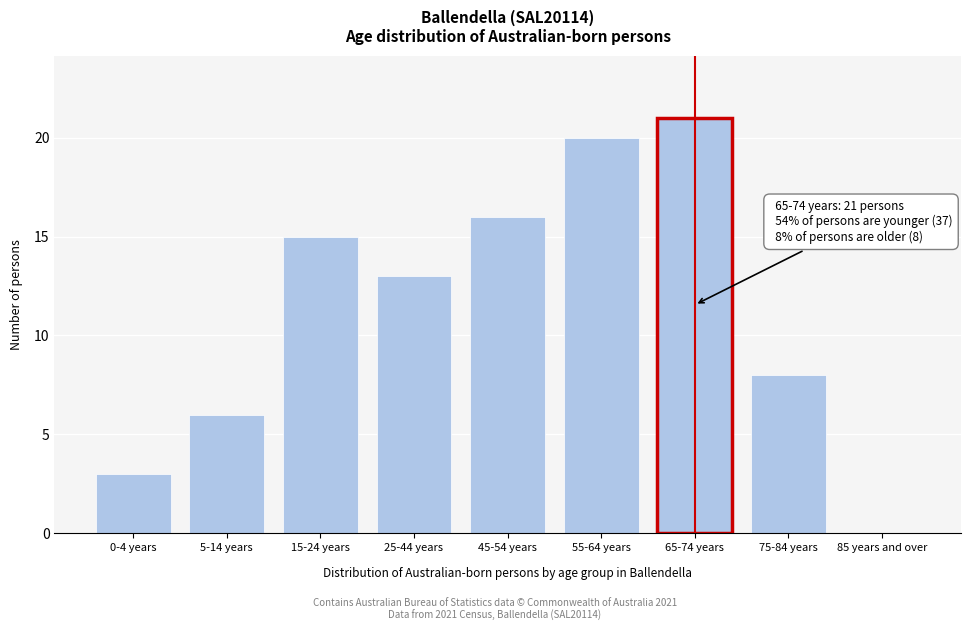

At which label is the value closest to 10?

75-84 years